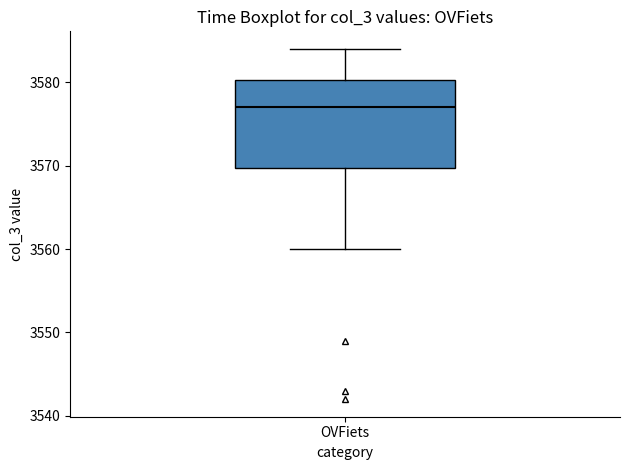

Read this box plot against the y-axis: the position of the median line, the range covered by the box, and the ends of both whiskers. The values are not printed on the chart, so give them approximately, as read against the axis.

median 3577, box 3570 to 3580, whiskers 3560 to 3584